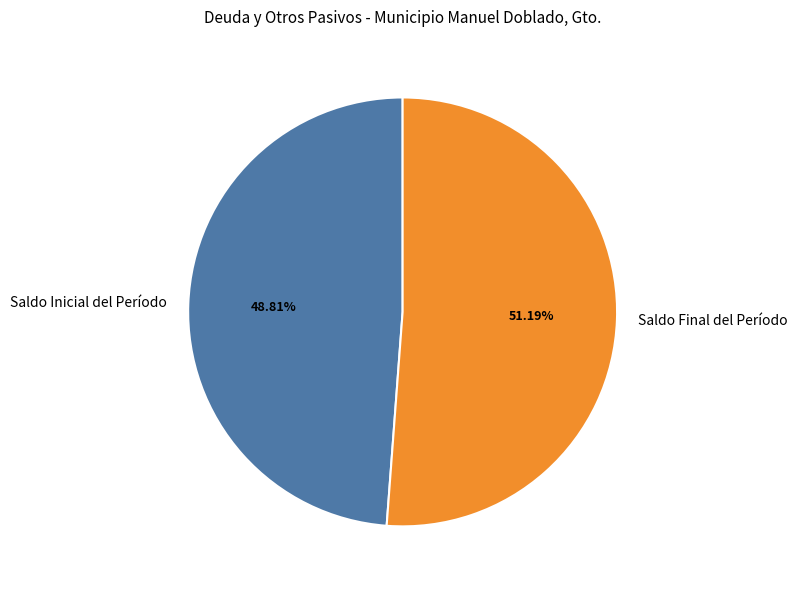

How many segments does this pie chart have?

2